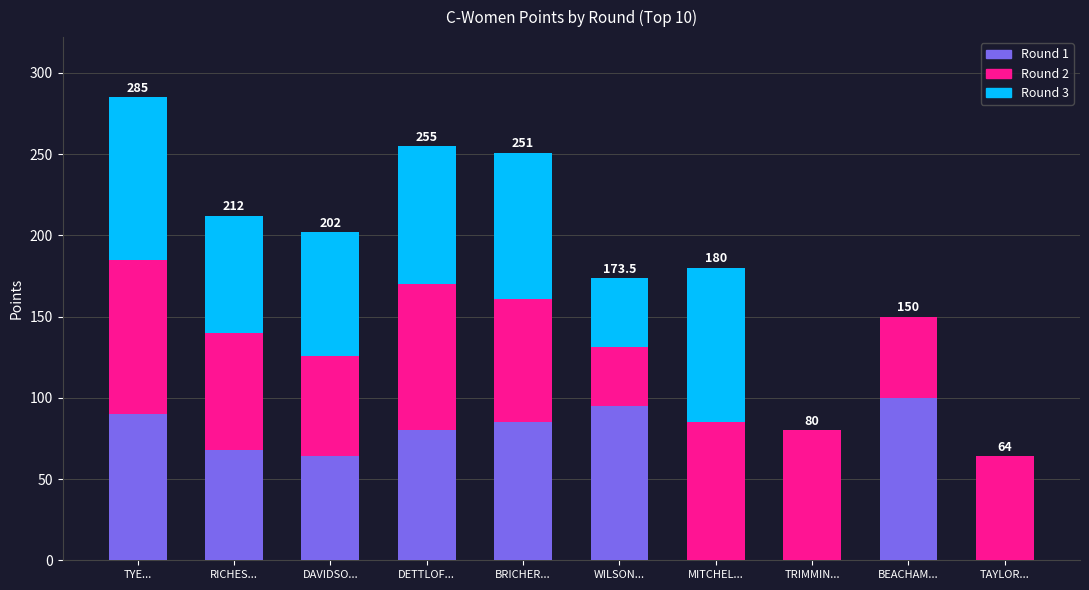

Does the chart contain stacked bars?

Yes